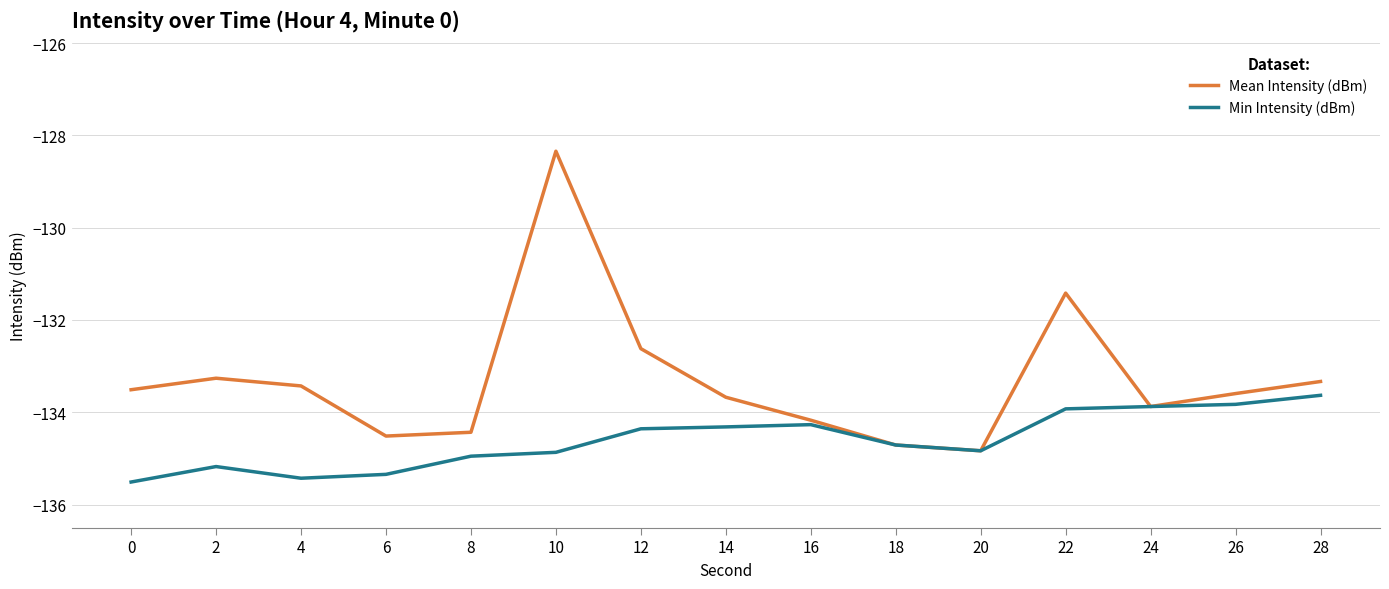

The value of Min Intensity (dBm) at 2 is -135.2. True or false?

True